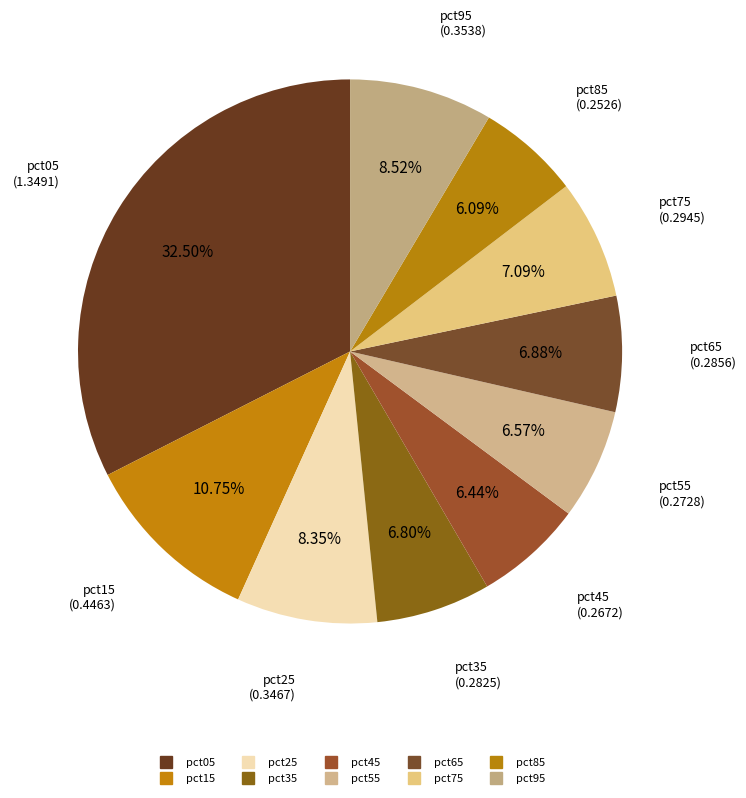

What portion of the pie excludes pct65?

93.1%